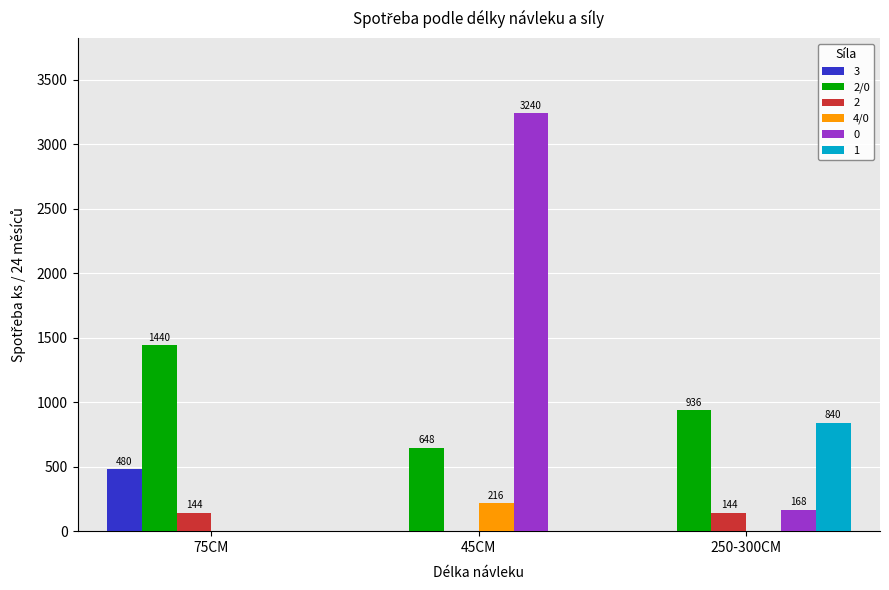

How many 2/0 values are between 648 and 1440?

3